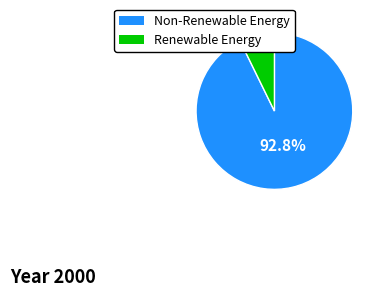

Count the number of slices in the pie.

2